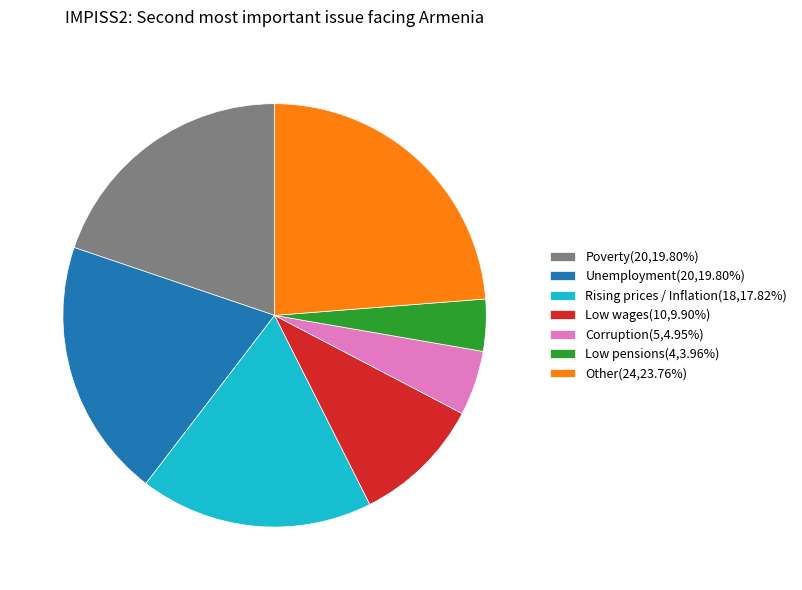

The Poverty slice represents 20% of the pie. True or false?

True